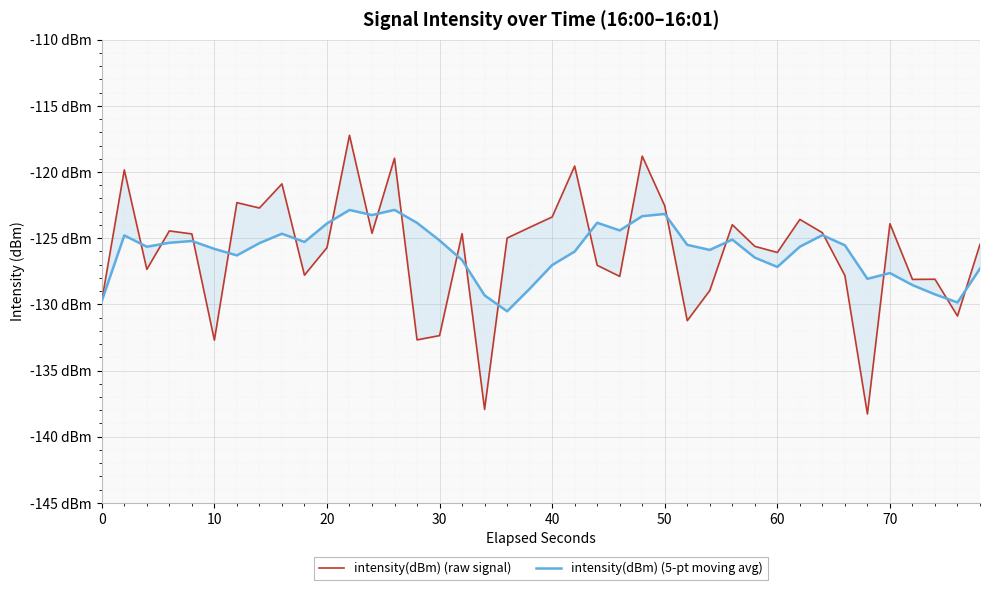

True or false: intensity(dBm) (5-pt moving avg) has a value of -60.4 at 50.

False